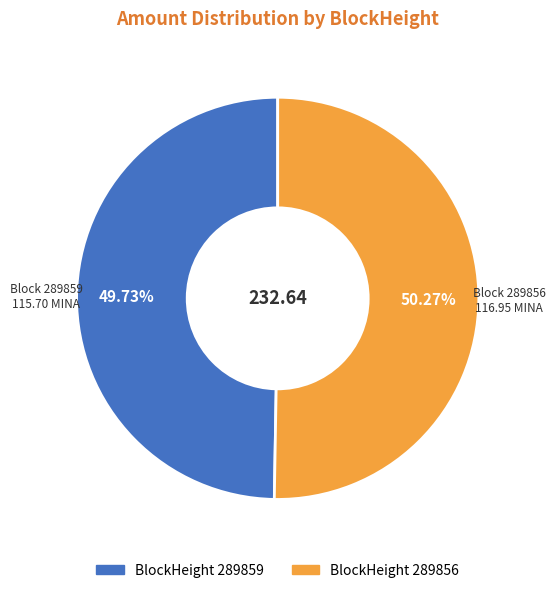

Is there a majority slice in this chart?

Yes